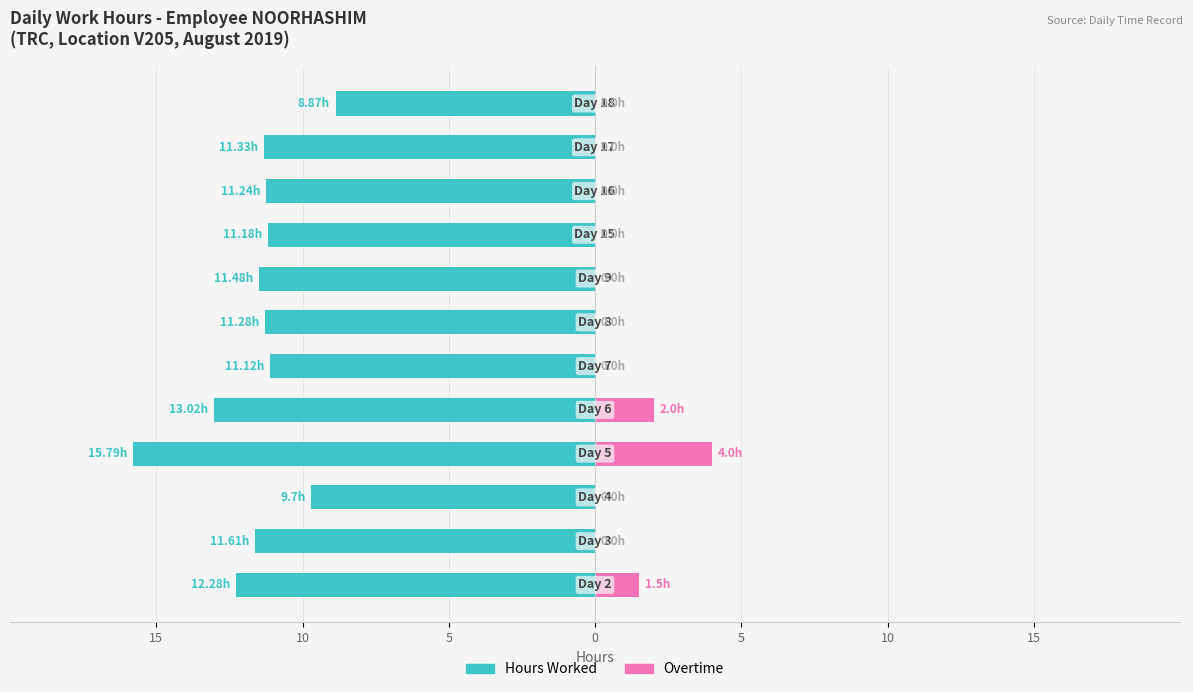

Which series has the widest spread of values?

Hours Worked